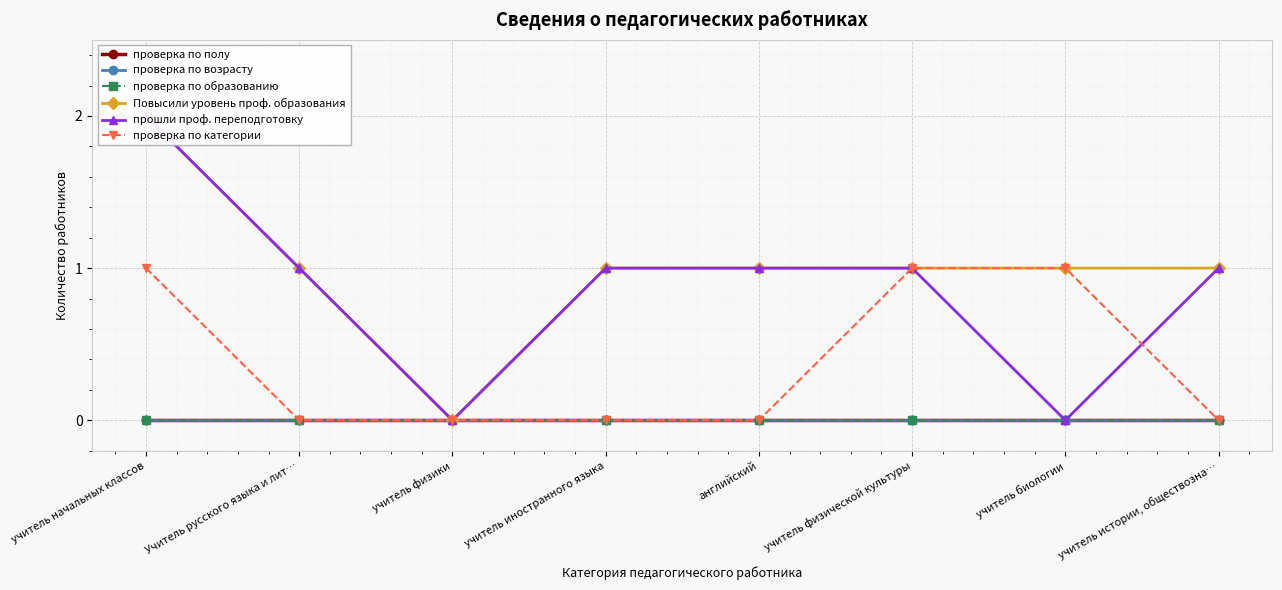

How many series are shown in this chart?

6